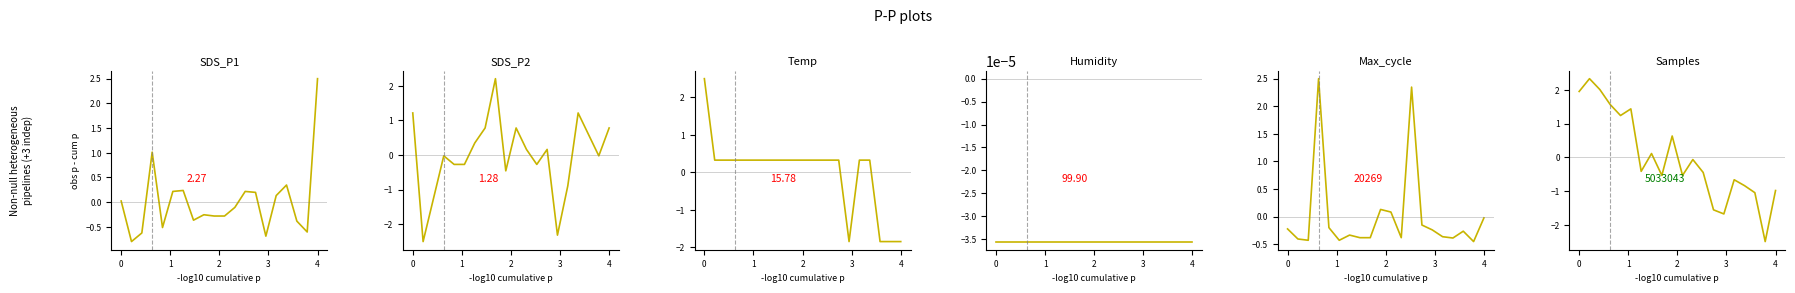

At how many categories does at least one series exceed 2?

7